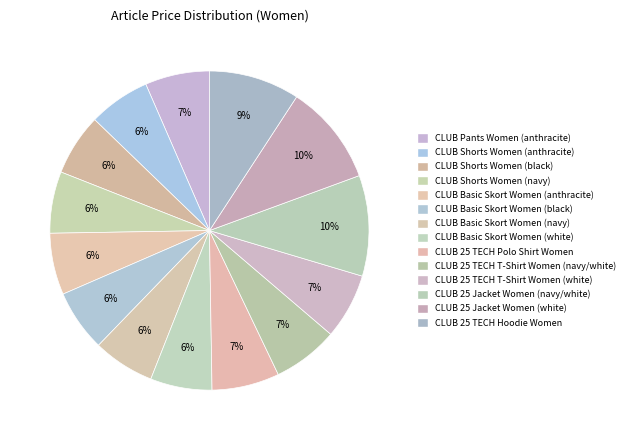

What is the largest slice in the pie chart?

CLUB 25 Jacket Women (navy/white)